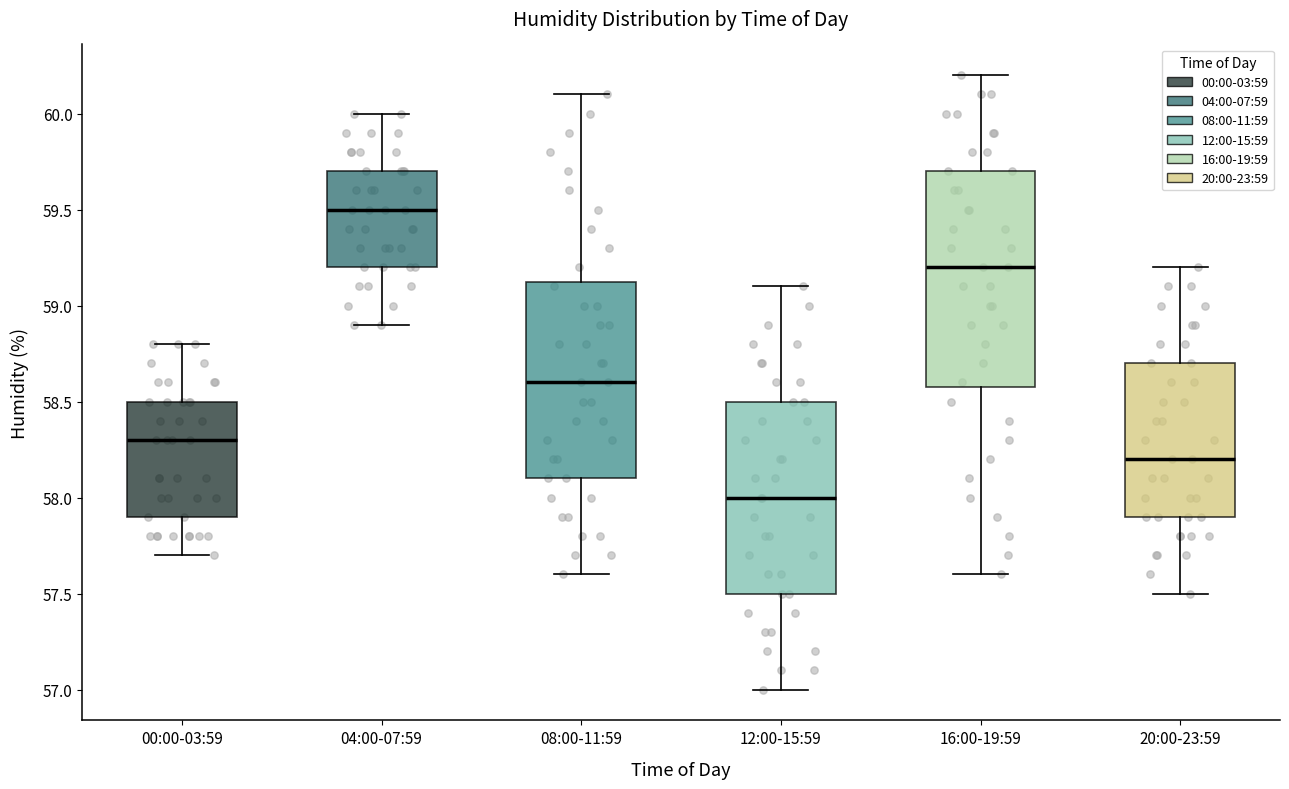

Reading left to right, read every box against the y-axis: the position of its median line, the range the box covers, and the ends of its whiskers. The values are not printed on the chart, so give them approximately, as read against the axis.

00:00-03:59: median 58.30, box 57.90 to 58.50, whiskers 57.70 to 58.80
04:00-07:59: median 59.50, box 59.20 to 59.70, whiskers 58.90 to 60.00
08:00-11:59: median 58.60, box 58.10 to 59.15, whiskers 57.60 to 60.10
12:00-15:59: median 58.00, box 57.50 to 58.50, whiskers 57.00 to 59.10
16:00-19:59: median 59.20, box 58.60 to 59.70, whiskers 57.60 to 60.20
20:00-23:59: median 58.20, box 57.90 to 58.70, whiskers 57.50 to 59.20